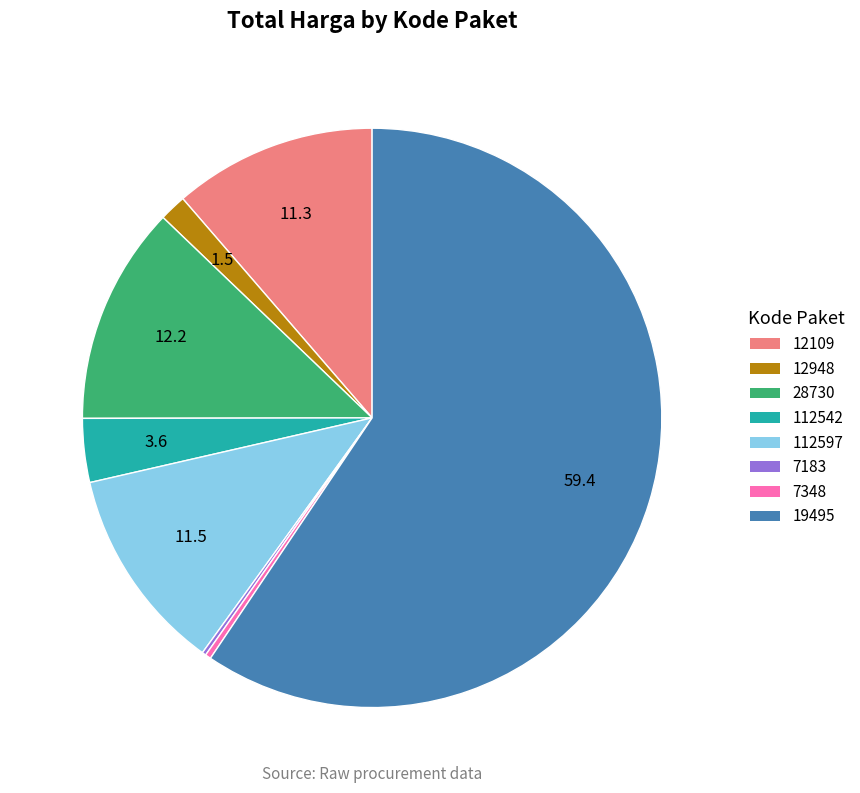

Between 112542 and 7348, which is larger?

112542